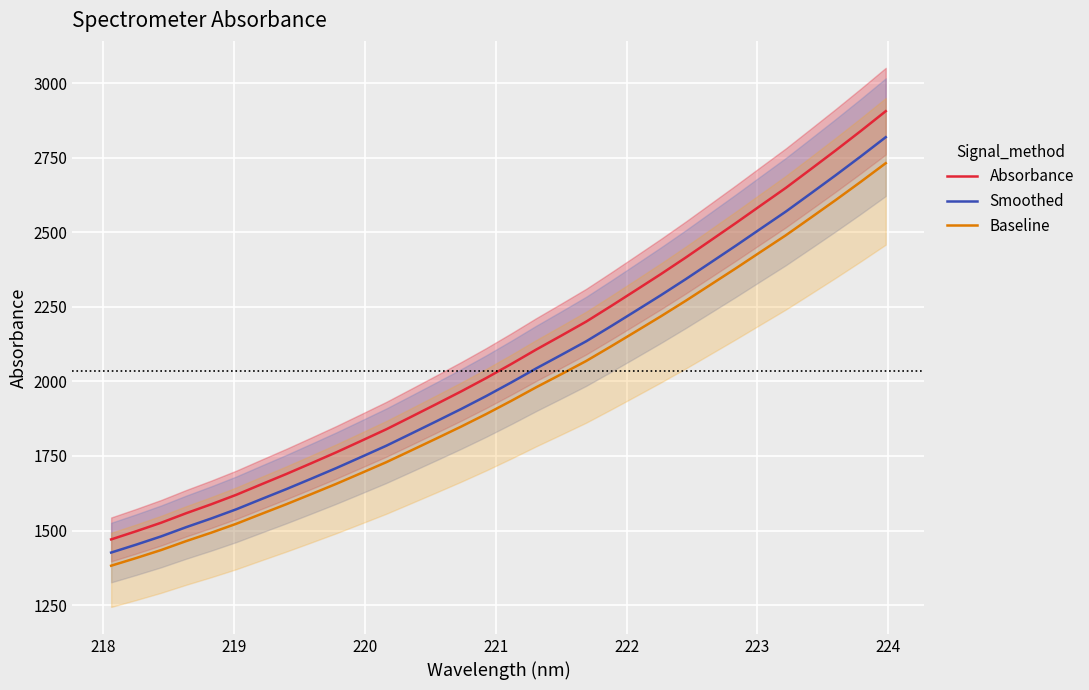

How many data points in Baseline are above 1934?

16